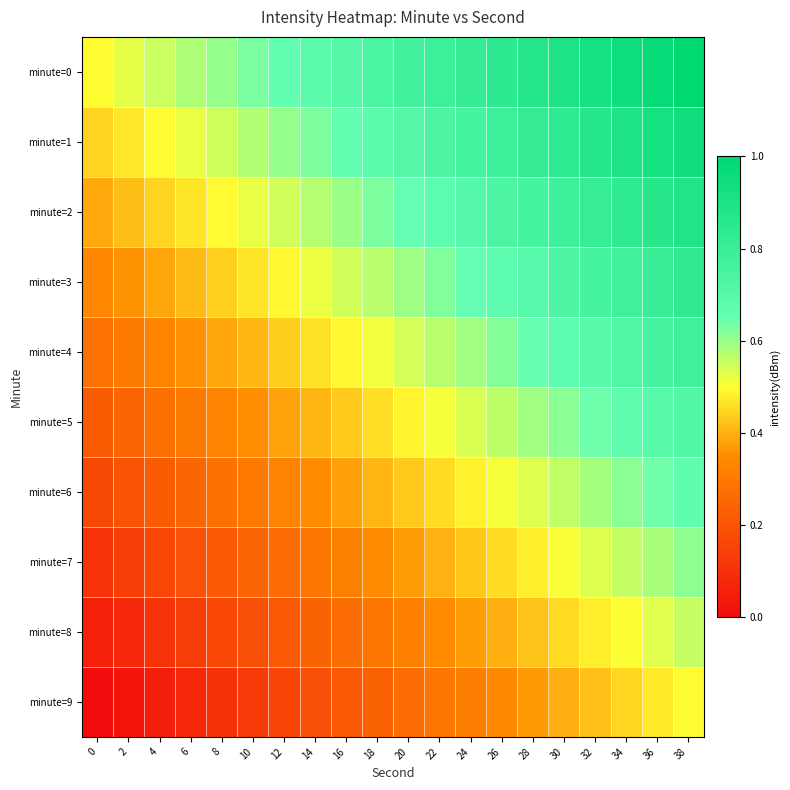

Which series has the largest total across all categories?

minute=0